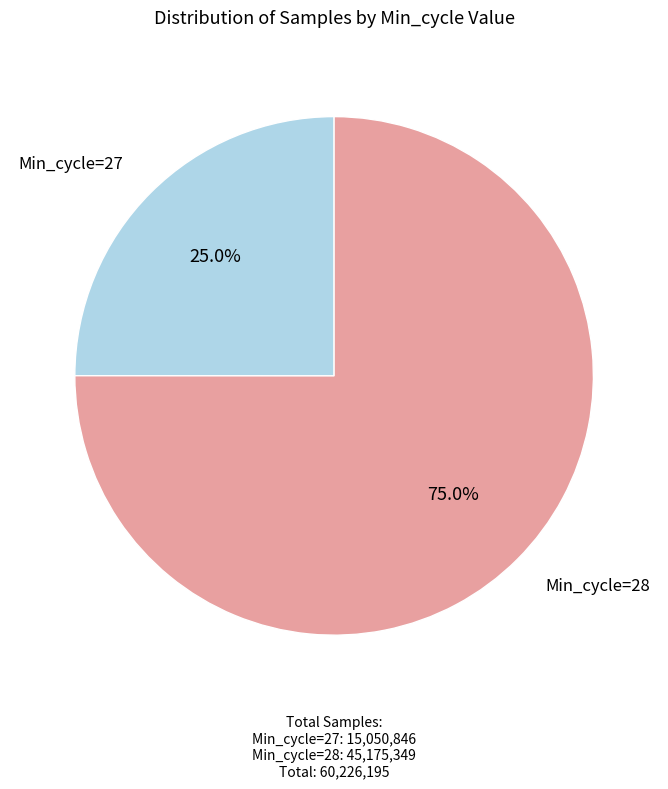

What percentage do Min_cycle=27 and Min_cycle=28 together represent?

100.0%